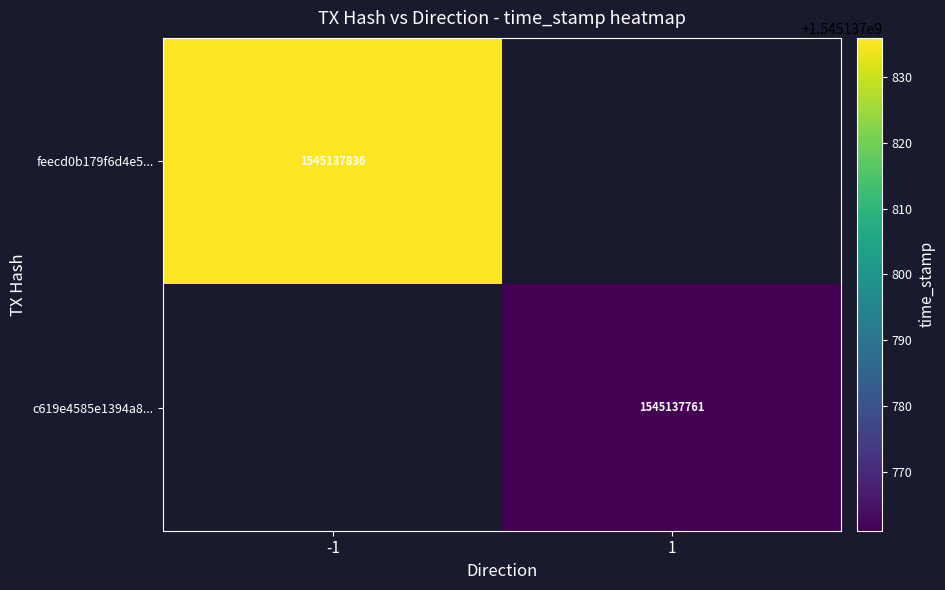

The 1 series shows 2270277744 at 1. True or false?

False